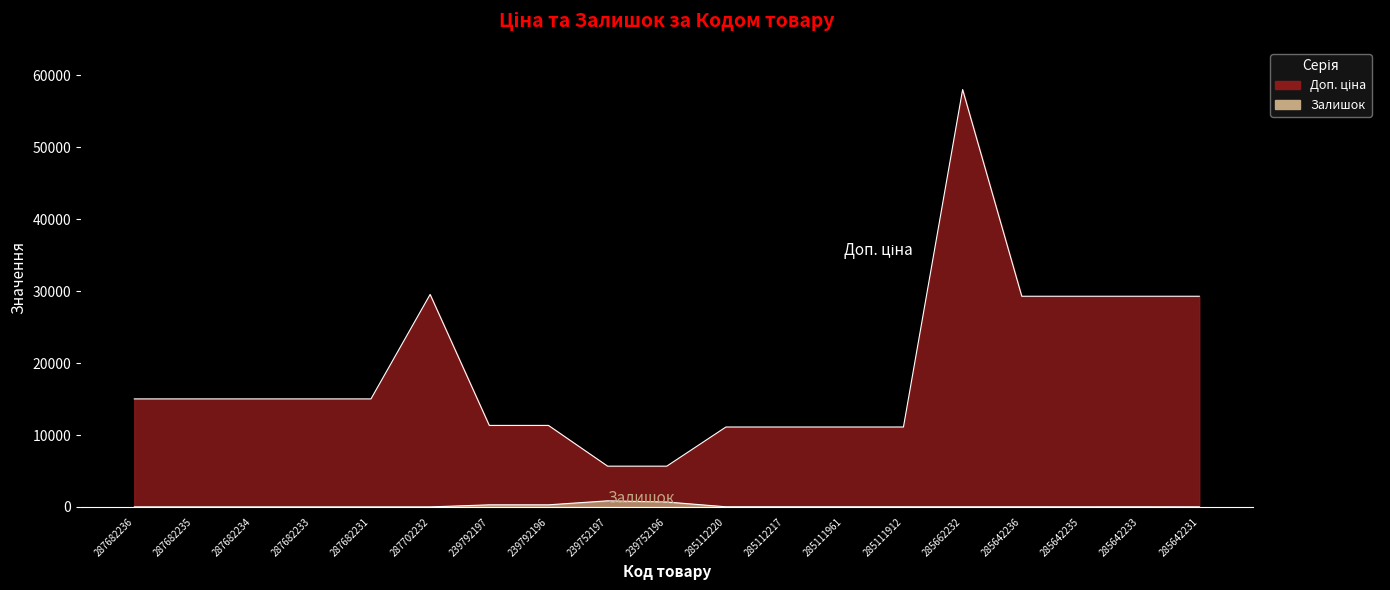

Rank the categories by Залишок value from highest to lowest.

239752197, 239752196, 239792196, 239792197, 285112220, 285112217, 285111961, 285111912, 285642233, 285662232, 285642236, 285642235, 285642231, 287682236, 287682235, 287682234, 287682233, 287682231, 287702232